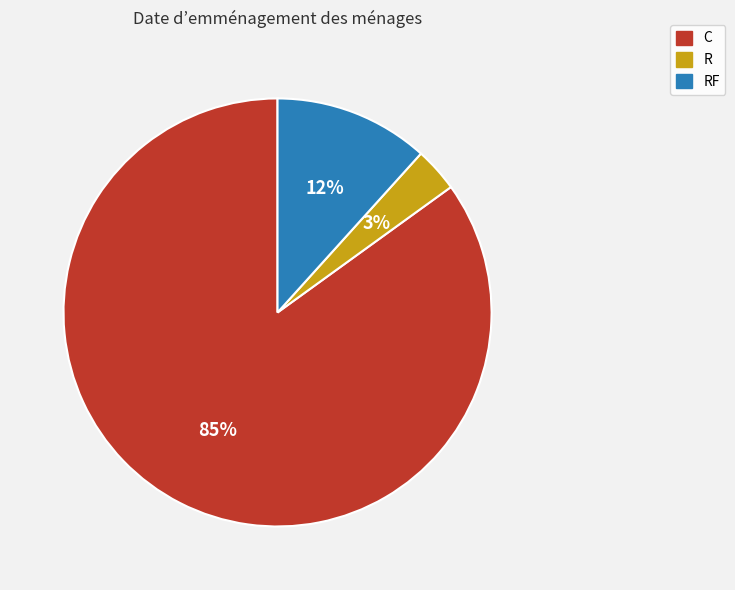

How many slices are in this pie chart?

3